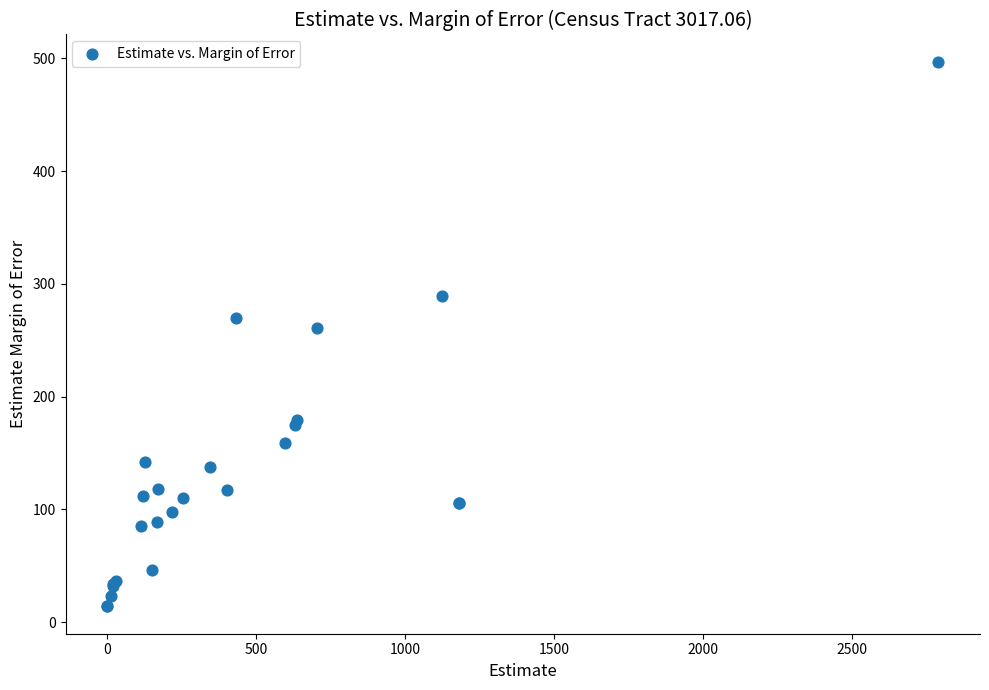

What Y value in the scatter plot is closest to 255?

261